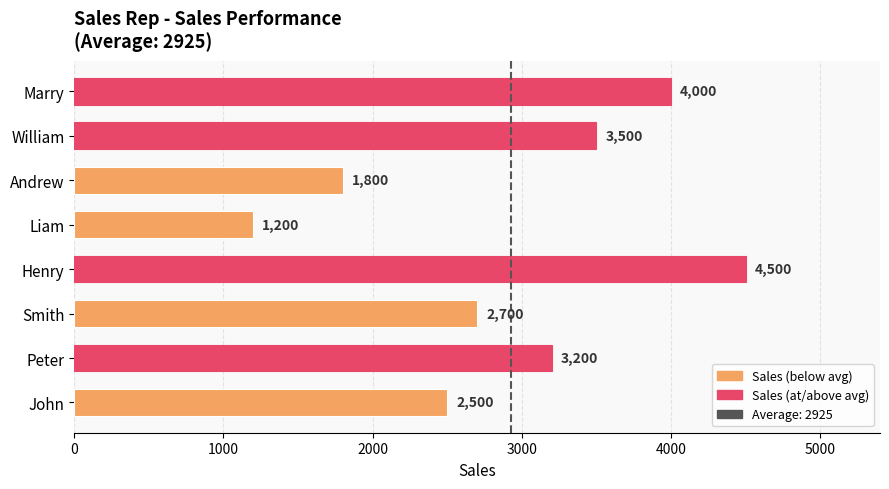

List the labels in order of value, largest first.

Henry, Marry, William, Peter, Smith, John, Andrew, Liam